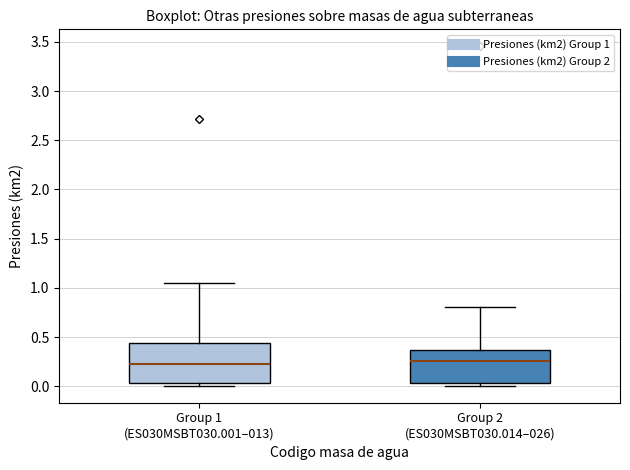

Reading left to right, read every box against the y-axis: the position of its median line, the range the box covers, and the ends of its whiskers. The values are not printed on the chart, so give them approximately, as read against the axis.

Group 1 (ES030MSBT030.001–013): median 0.20, box 0.05 to 0.45, whiskers 0.00 to 1.05
Group 2 (ES030MSBT030.014–026): median 0.25, box 0.05 to 0.35, whiskers 0.00 to 0.80